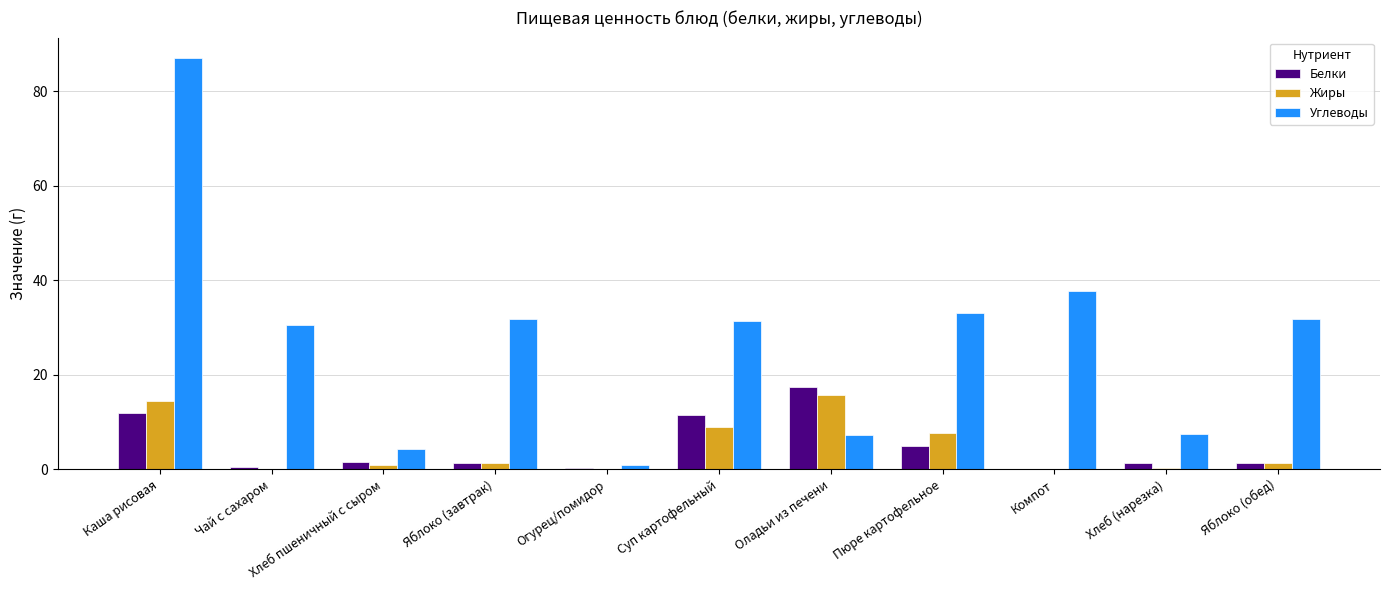

At which category is the sum across all series the highest?

Каша рисовая